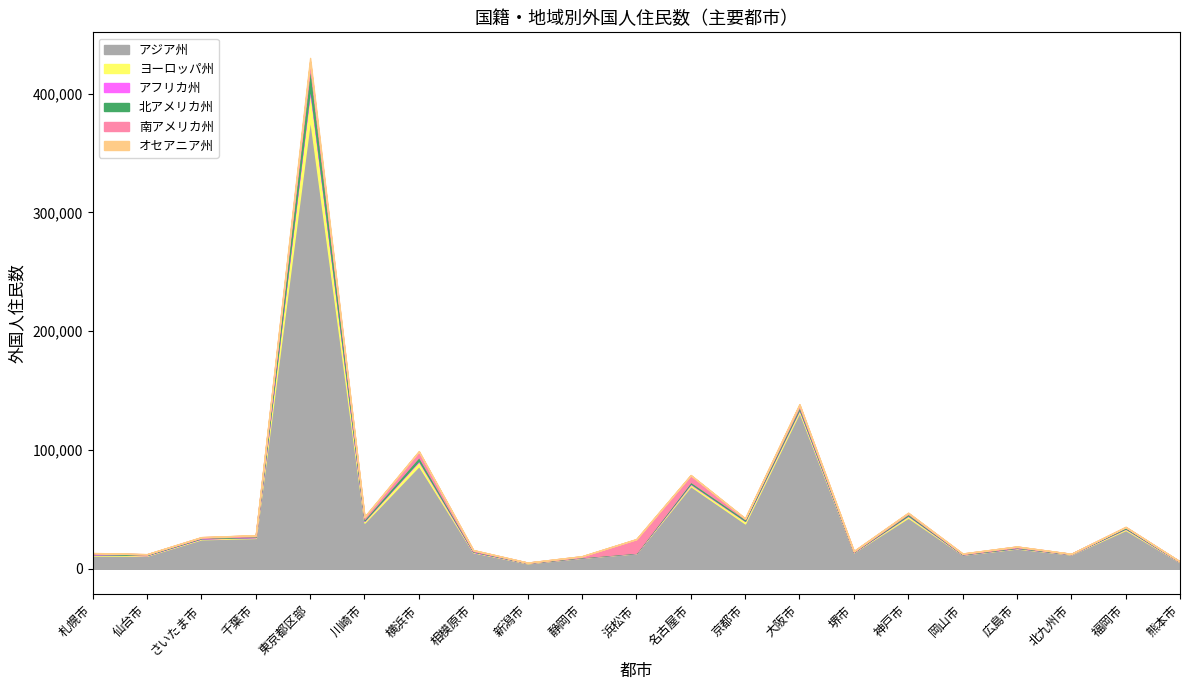

Where is アジア州 nearest to the value 191799?

大阪市